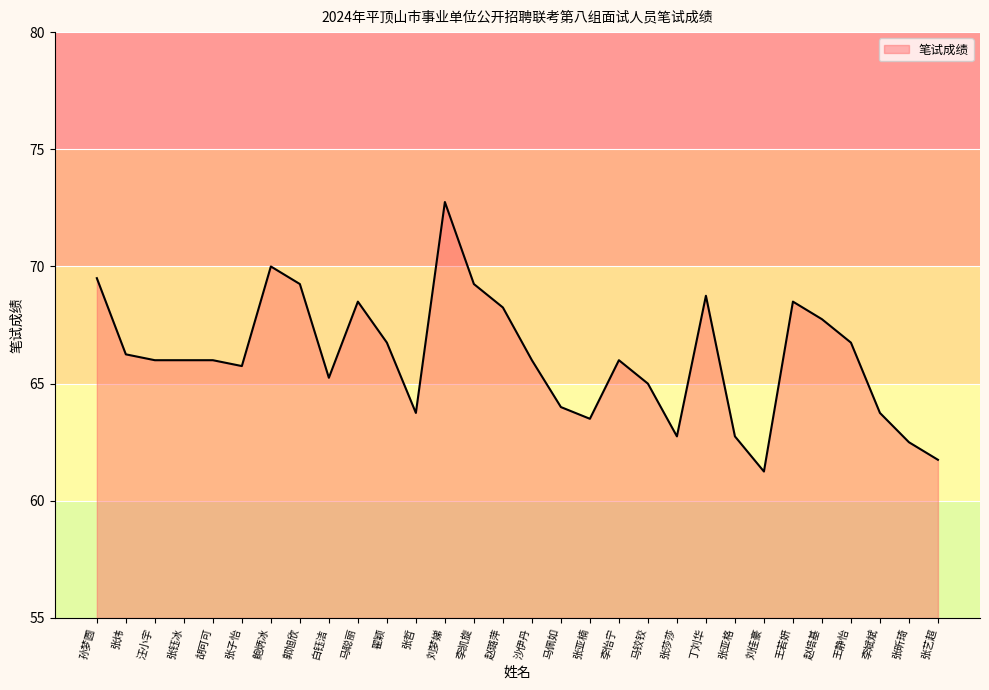

How many lines are shown in the chart?

1